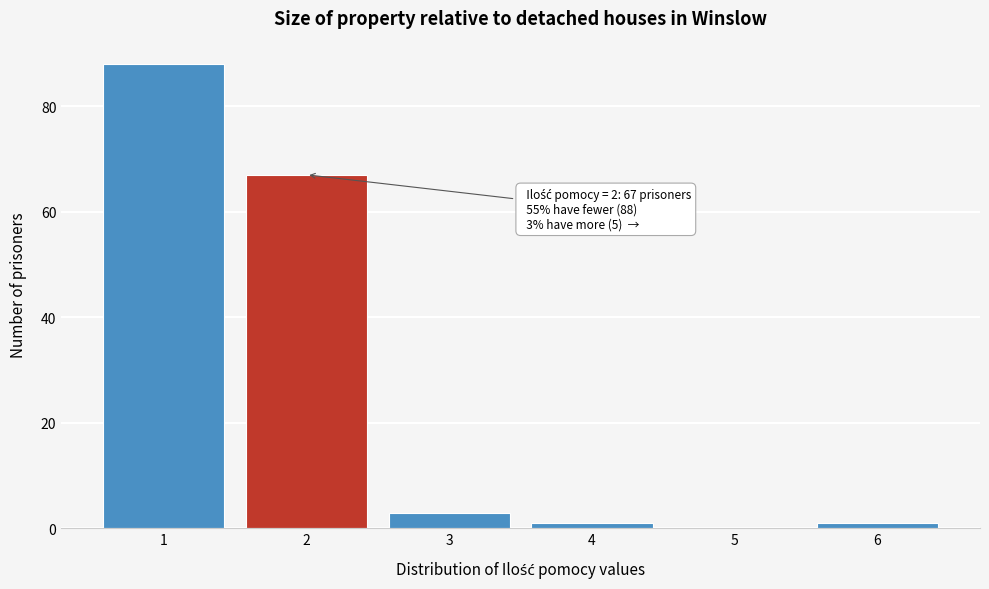

Reading left to right, extract all data points from this chart.

1=88	2=67	3=3	4=1	5=0	6=1